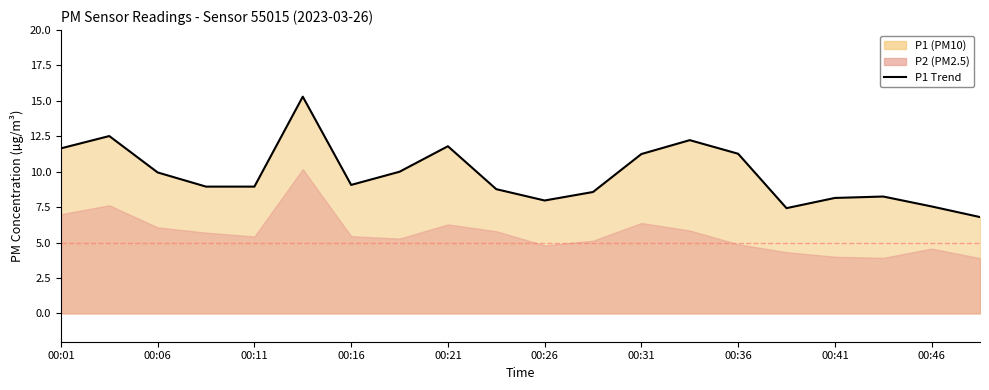

Count the number of values greater than 9.

10